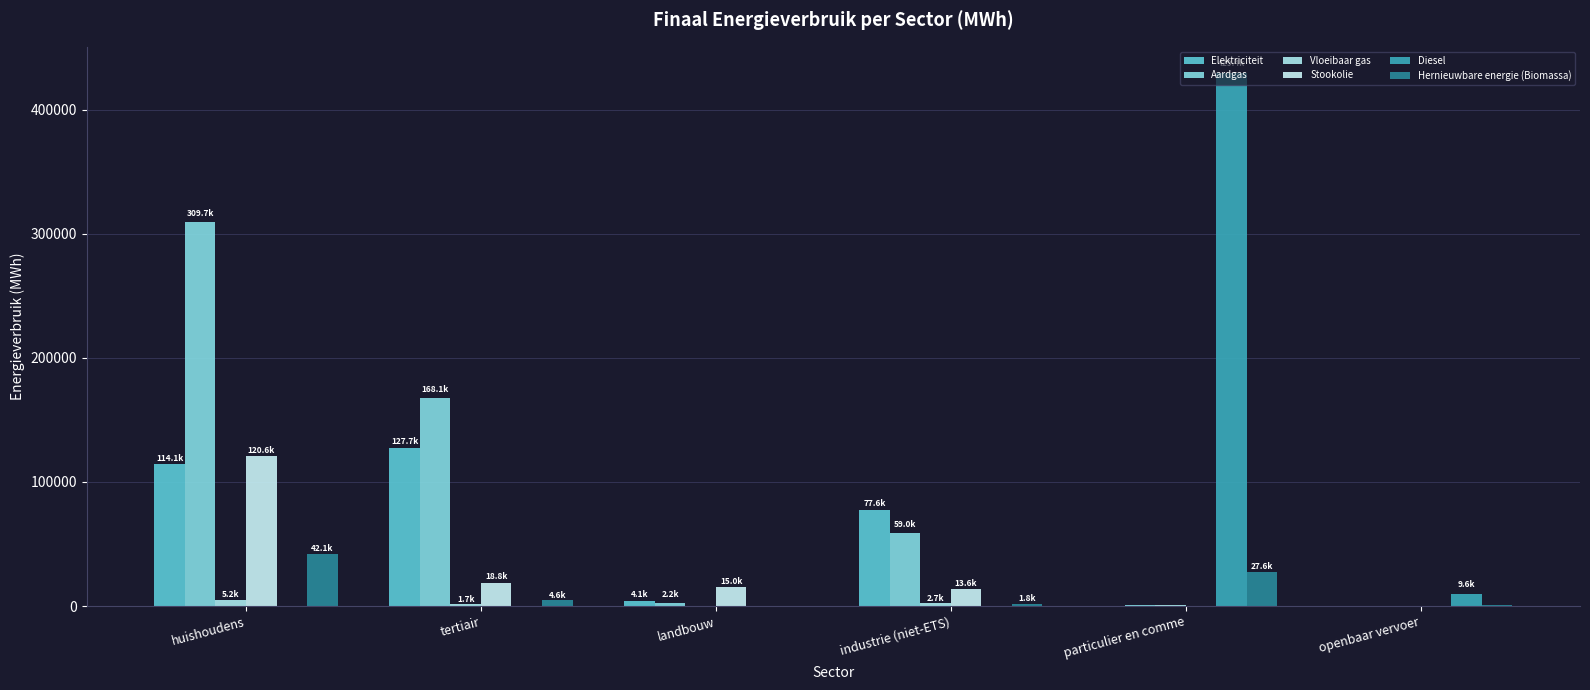

How many data points does each series have?

6